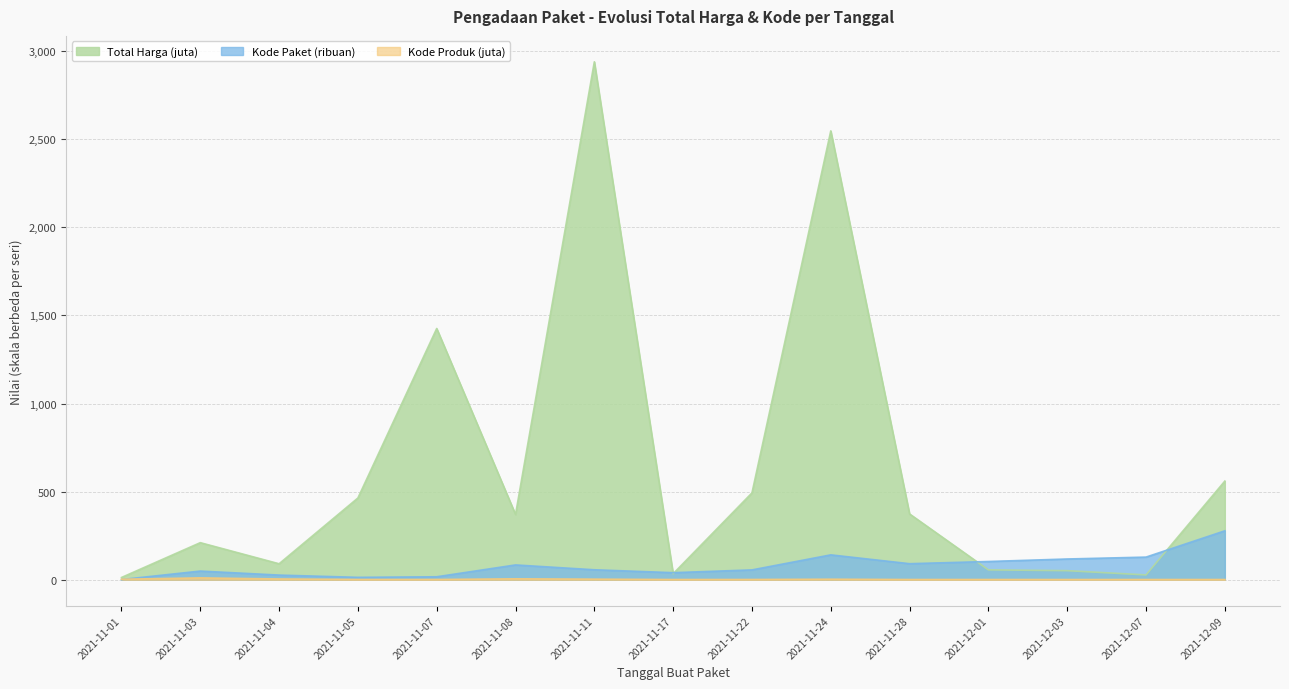

What are all the series names shown in the legend?

Total Harga (juta), Kode Paket (ribuan), Kode Produk (juta)